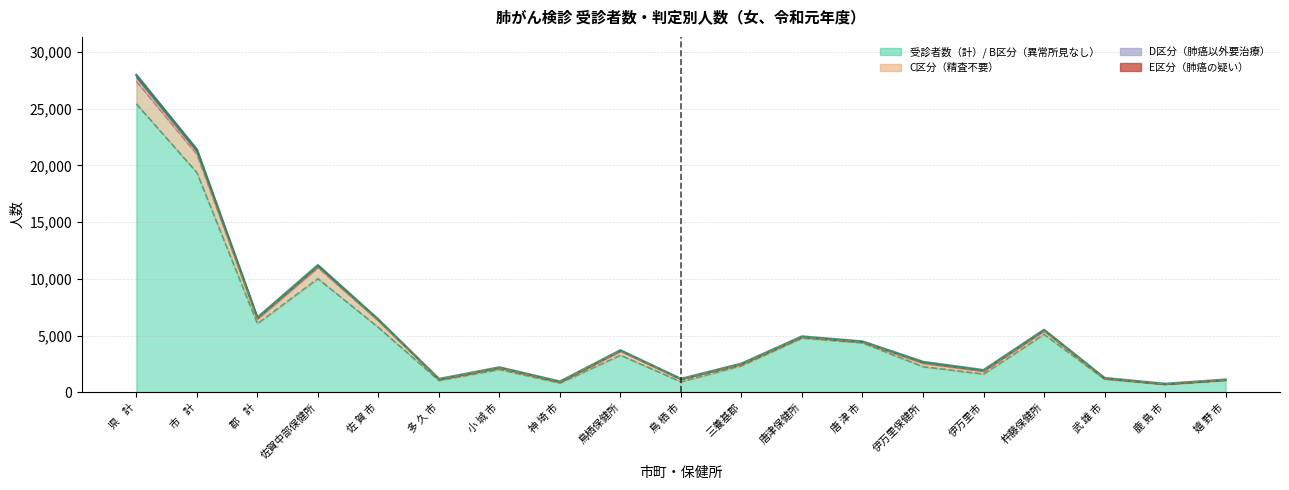

True or false: D区分（肺癌以外要治療） has more than 0 points higher than both neighbors.

True